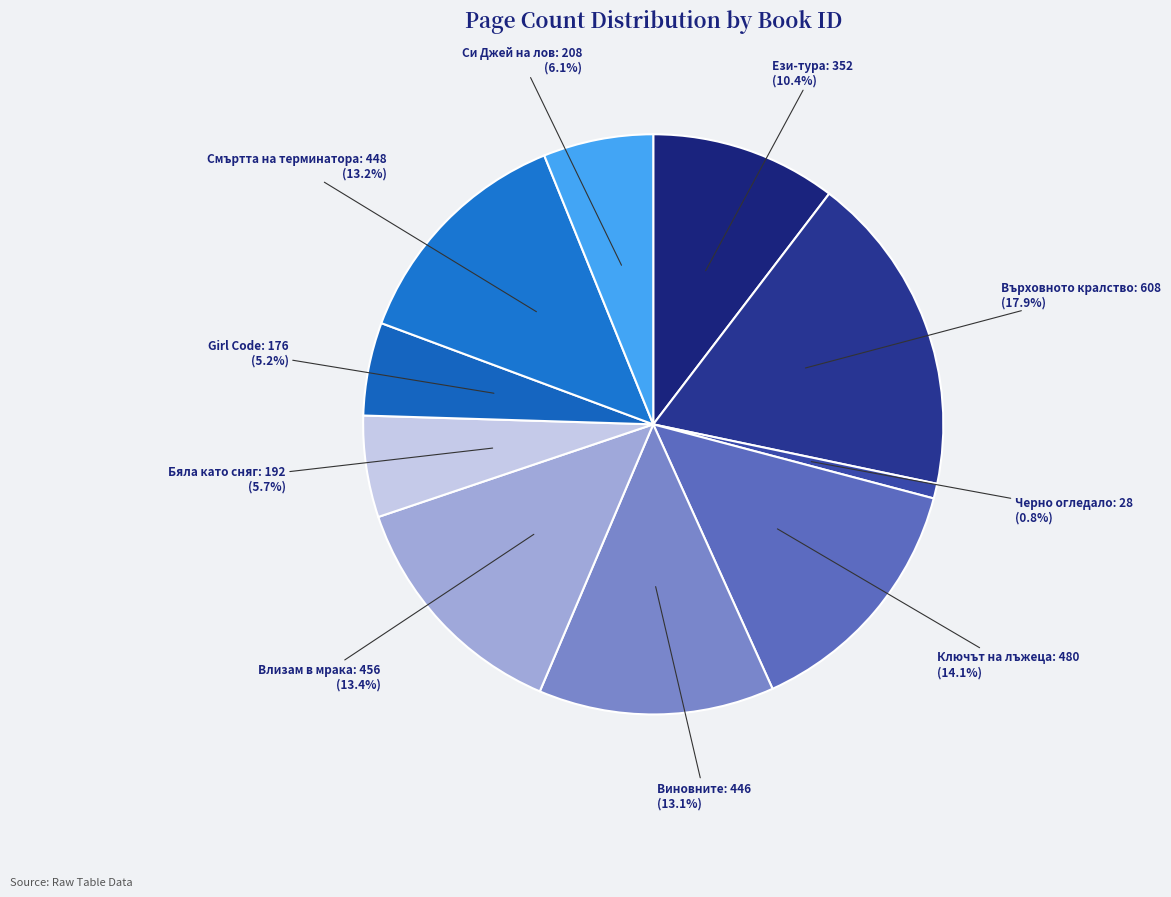

How much of the chart is everything except Черно огледало?

99.2%